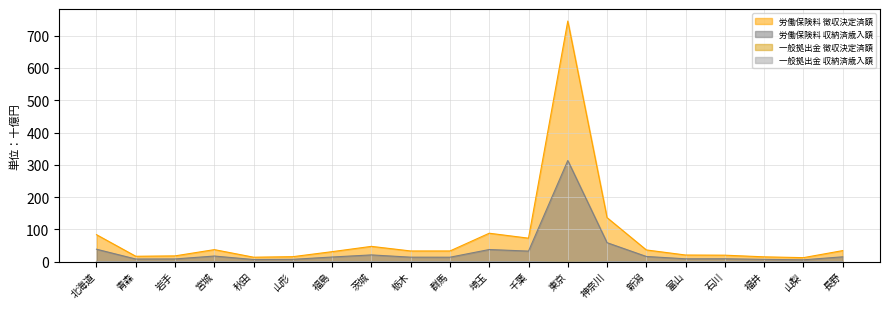

The value of 一般拠出金 収納済歳入額 at 神奈川 is 0.1. True or false?

False